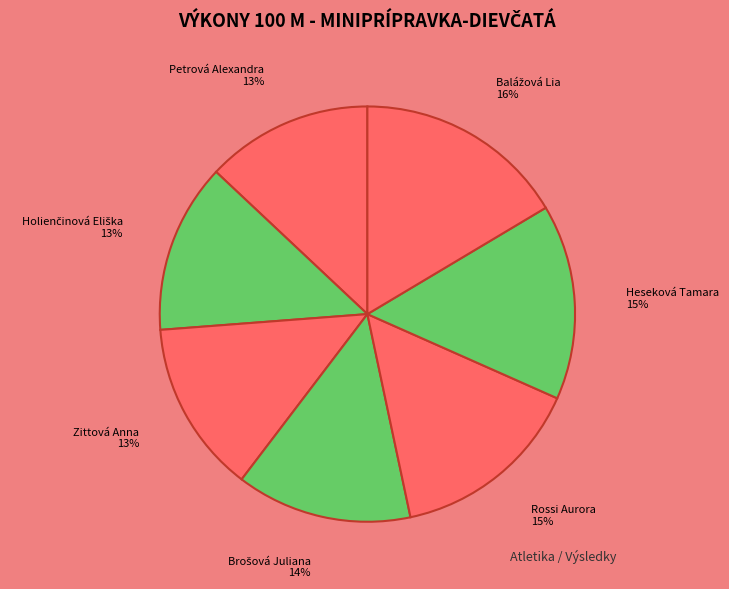

Is the sum of Zittová Anna and Petrová Alexandra greater than half?

No